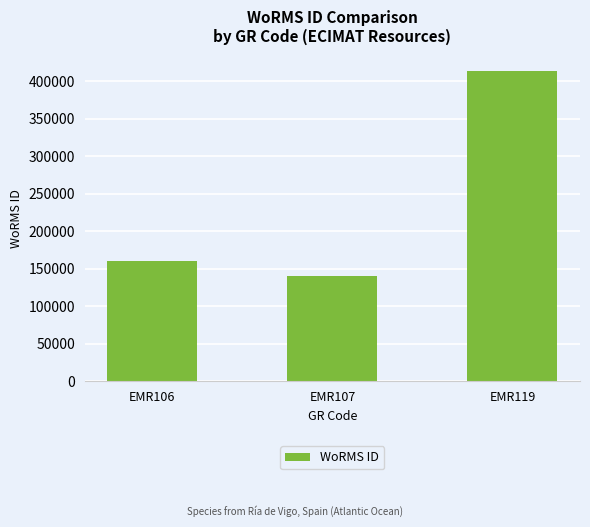

Are the bars horizontal?

No